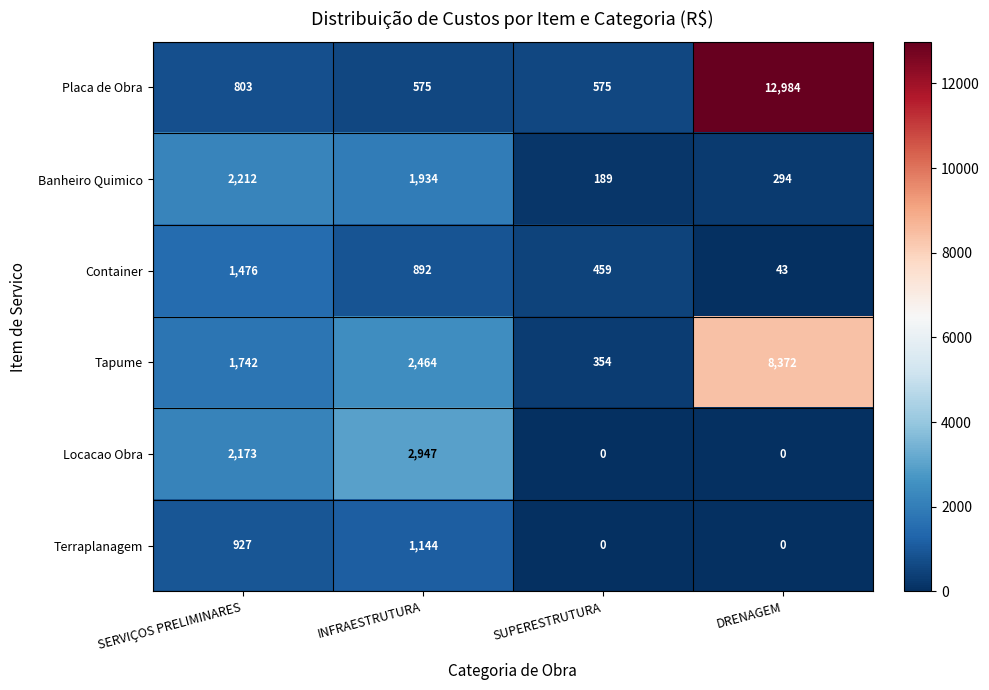

Is it true that Terraplanagem equals 1733 at INFRAESTRUTURA?

False